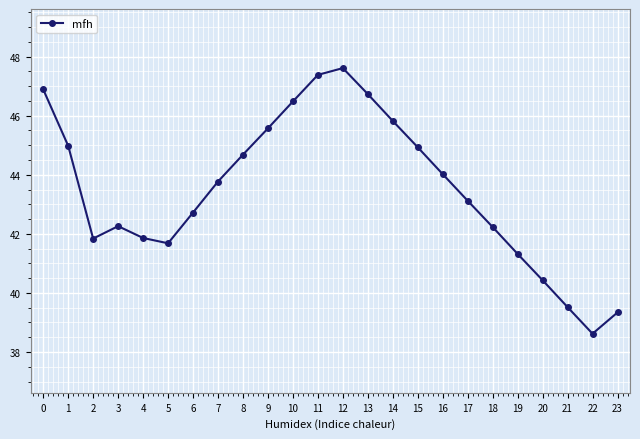

How many interior local valleys (lower than both neighbors) does the data have?

3